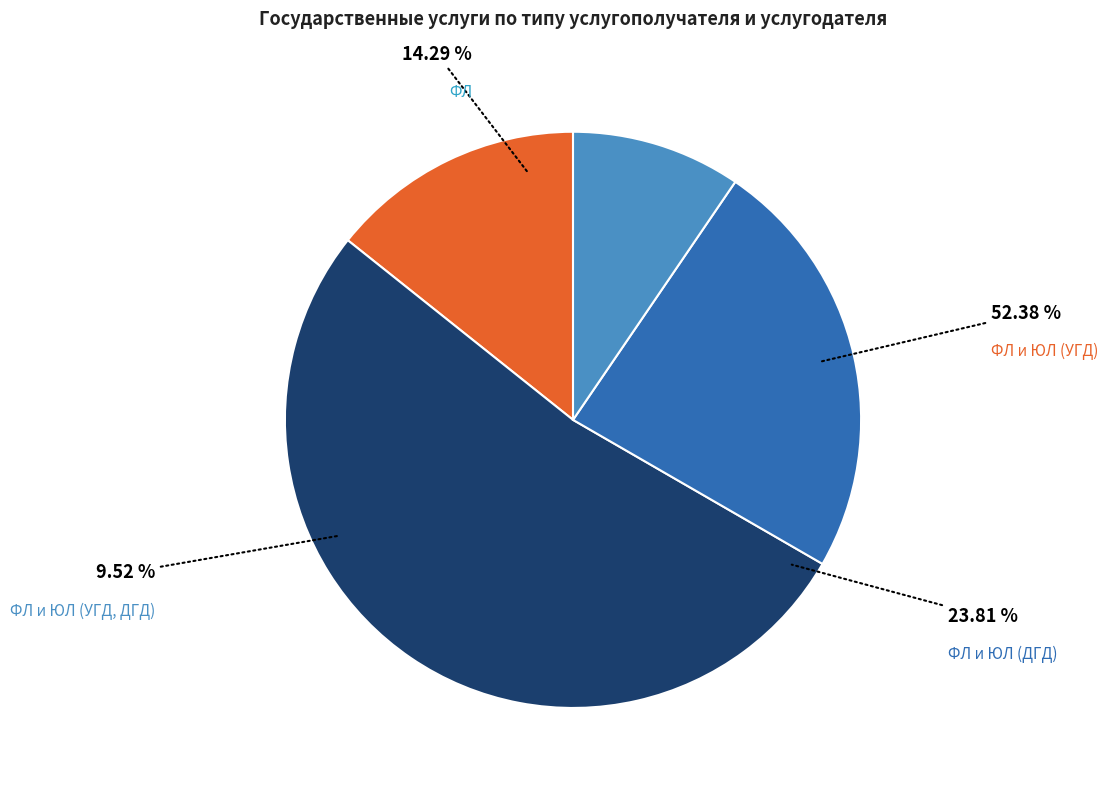

Which slice is the largest?

ФЛ и ЮЛ (УГД)